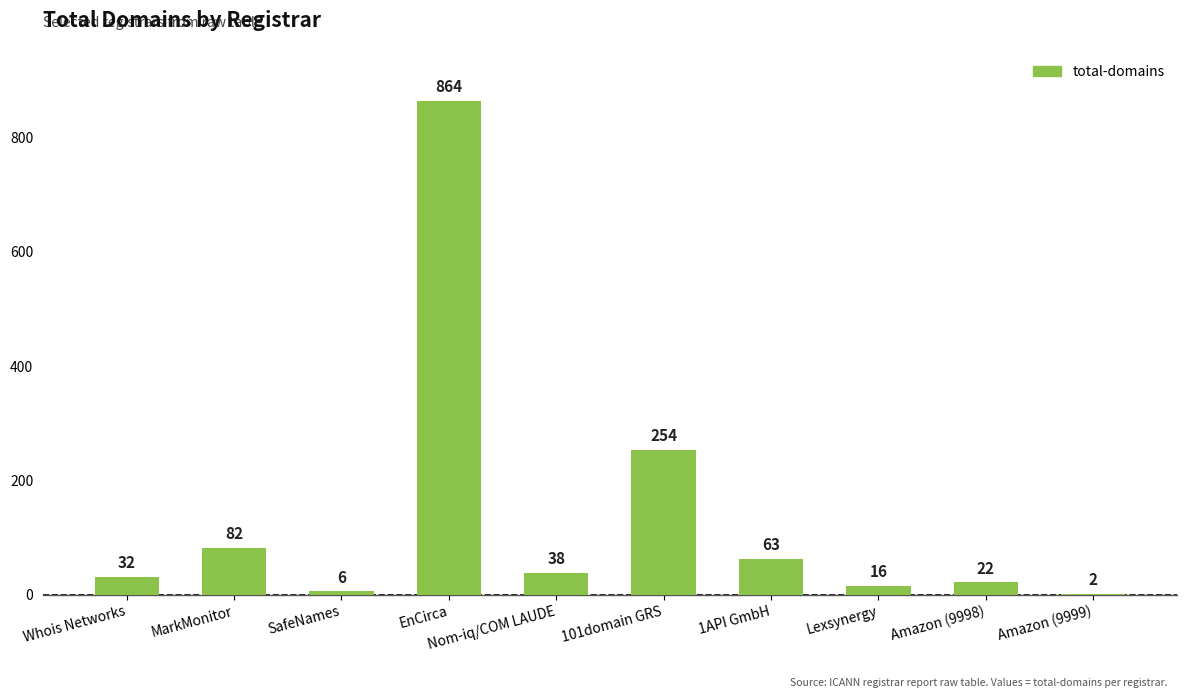

What is the change in value from Whois Networks to Lexsynergy?

-16